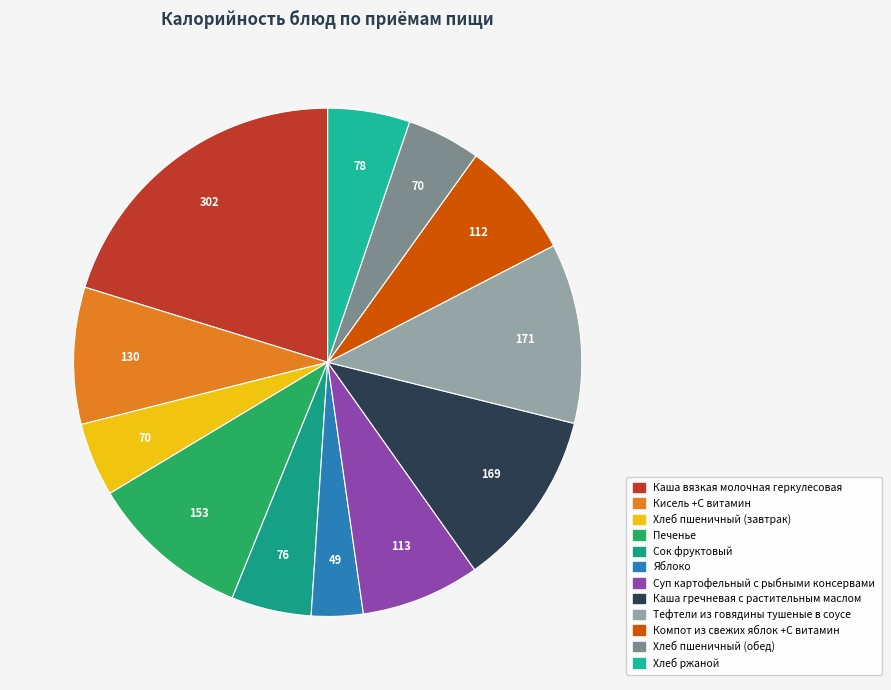

What is the change in value from Яблоко to Суп картофельный с рыбными консервами?

+64